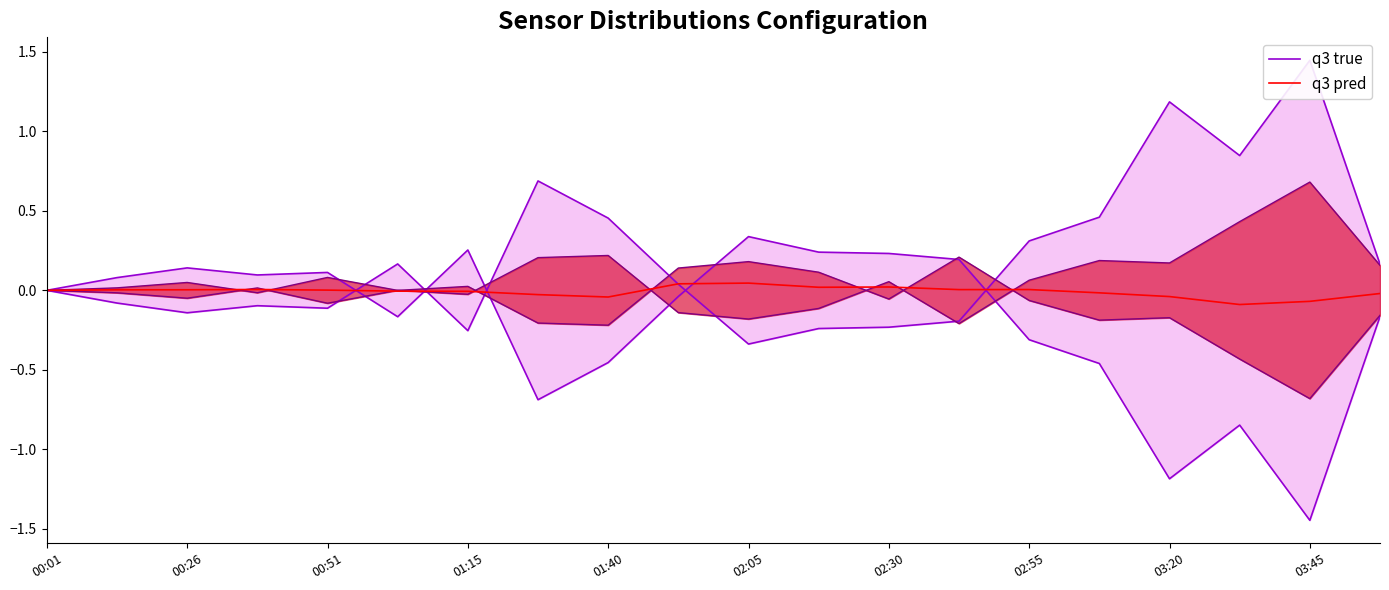

Is it true that q3 pred equals 0.0 at 00:01?

True